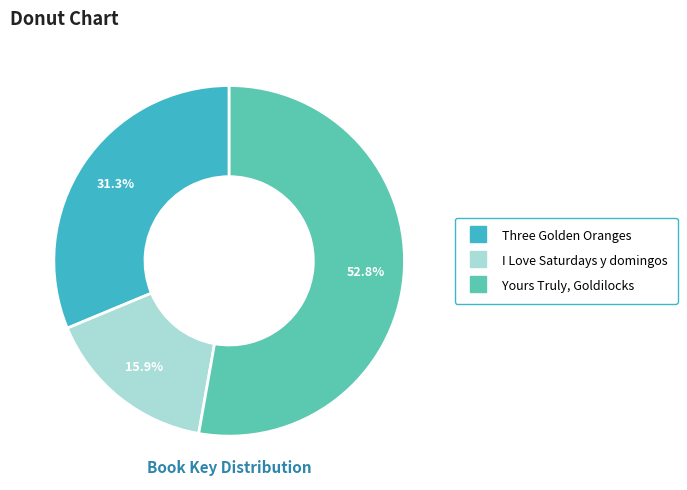

Is it true that Yours Truly, Goldilocks is 53% of the pie?

True